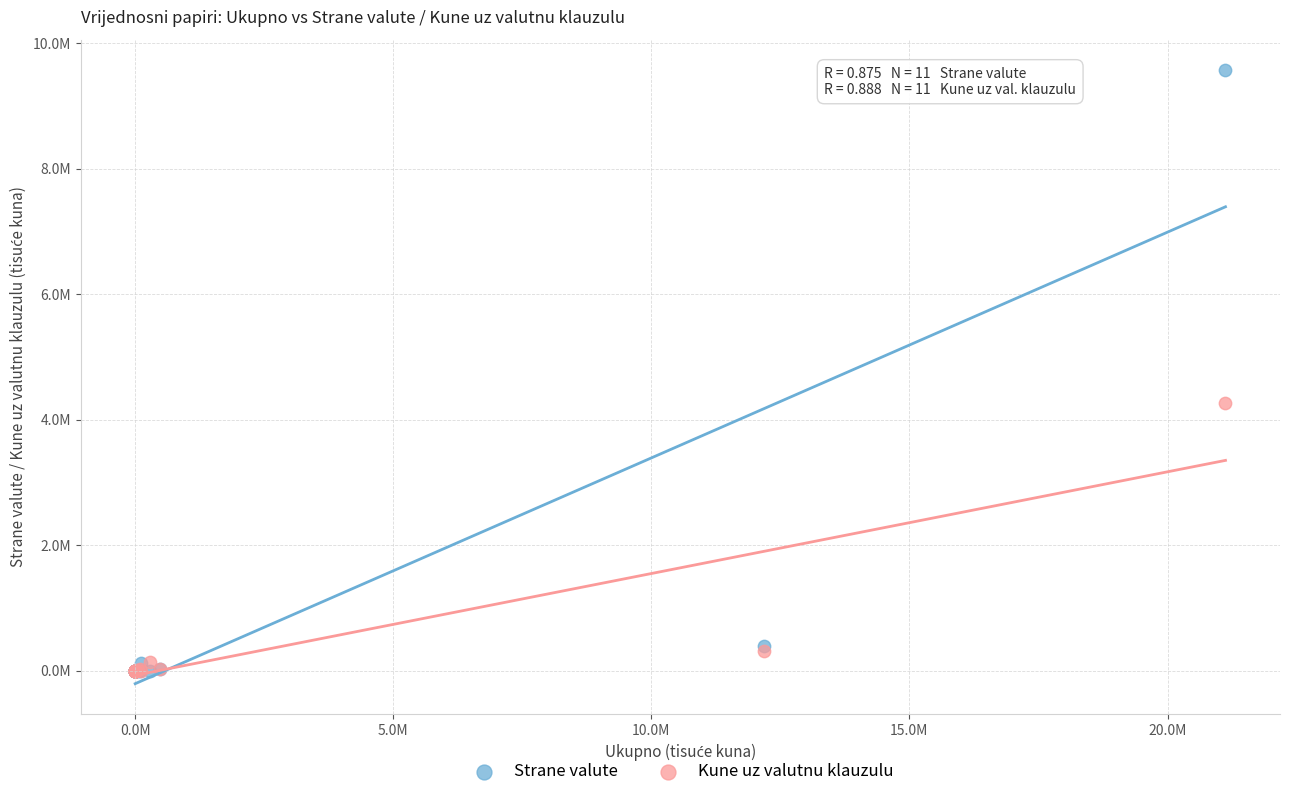

Which series contains the highest Y value?

Strane valute